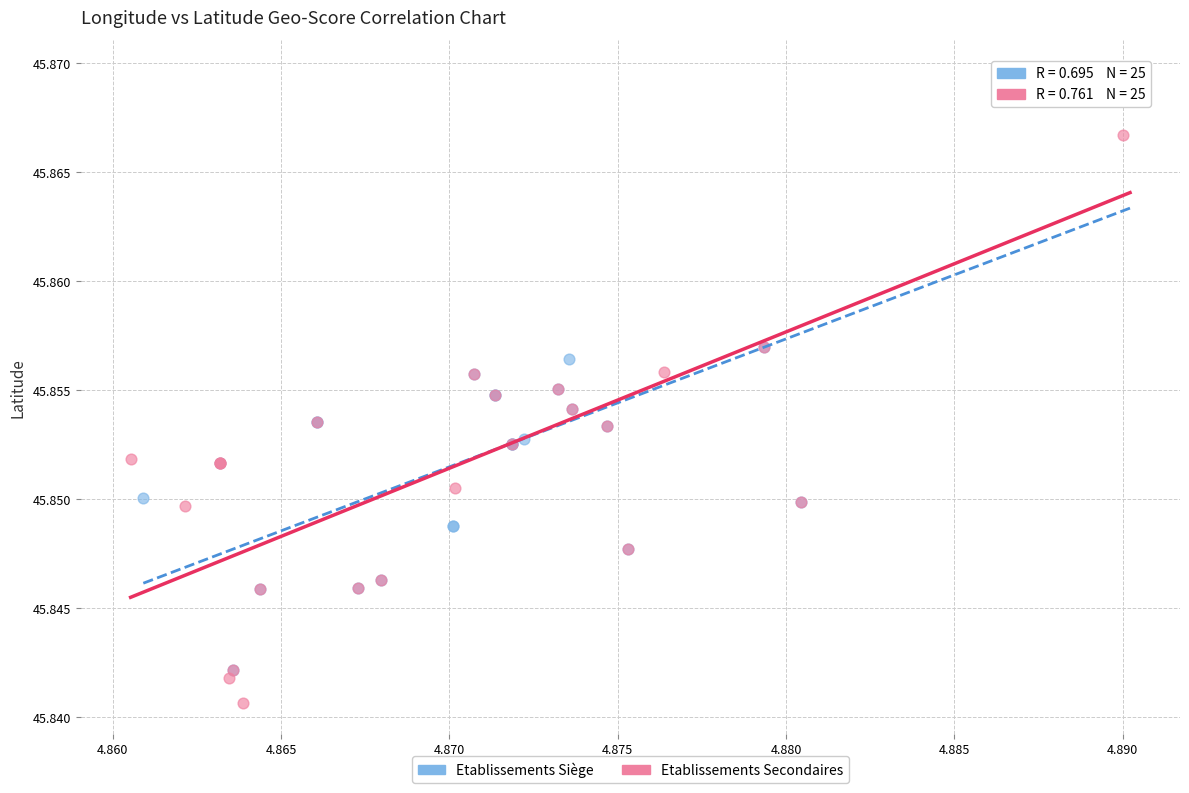

Which series contains the lowest Y value?

Etablissements Secondaires